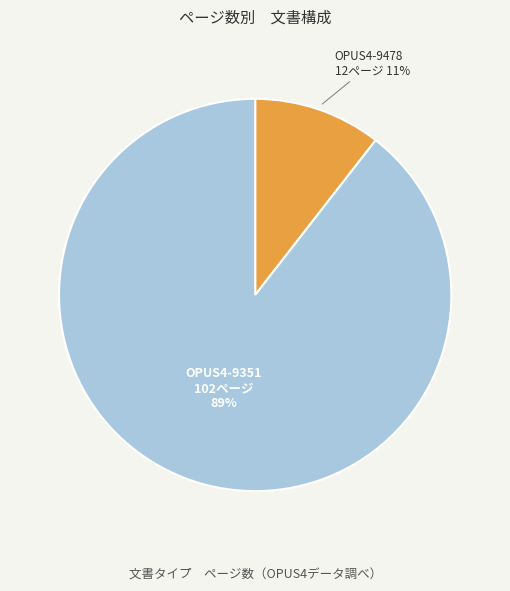

How many segments does this pie chart have?

2